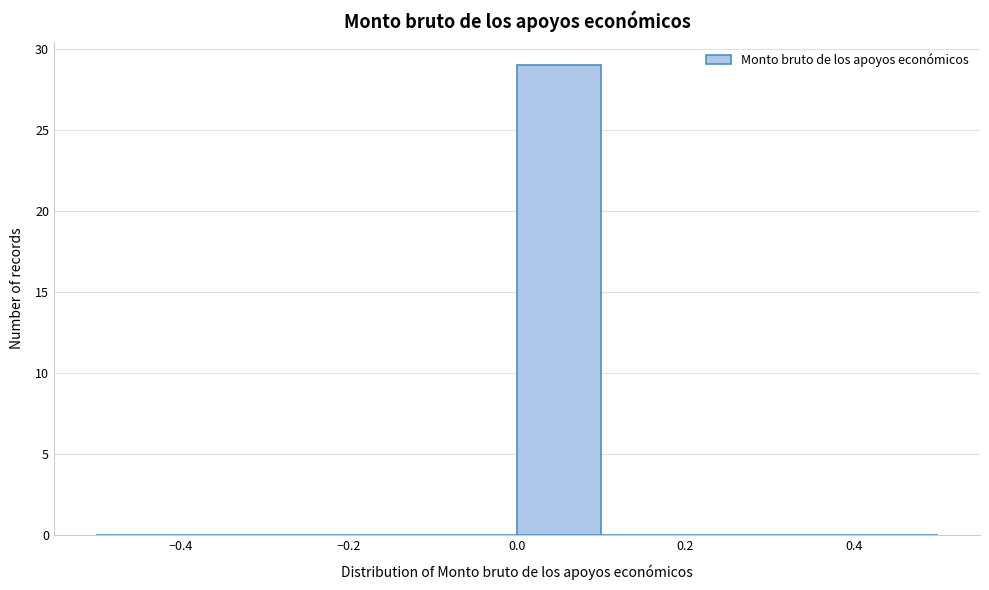

Reading left to right, list every bar in this chart as the range it spans on the x-axis followed by its height. The values are not printed on the chart, so give them approximately, as read against the axis.

-0.5 to -0.4: 0
-0.4 to -0.3: 0
-0.3 to -0.2: 0
-0.2 to -0.1: 0
-0.1 to 0.0: 0
0.0 to 0.1: 29
0.1 to 0.2: 0
0.2 to 0.3: 0
0.3 to 0.4: 0
0.4 to 0.5: 0